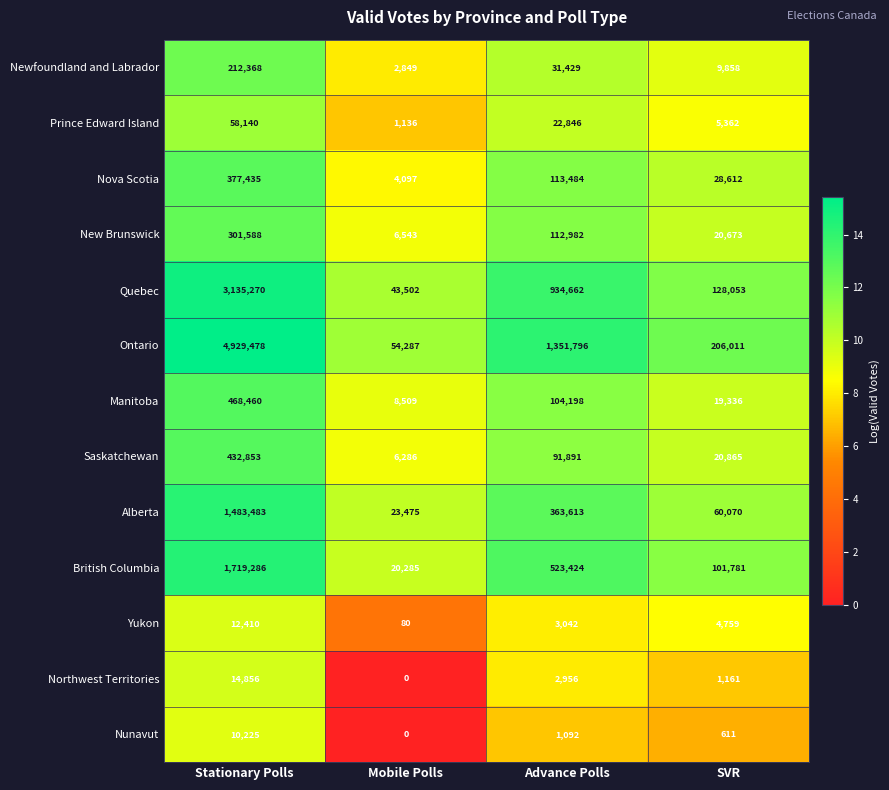

True or false: Quebec has a value of 934662 at Advance Polls.

True